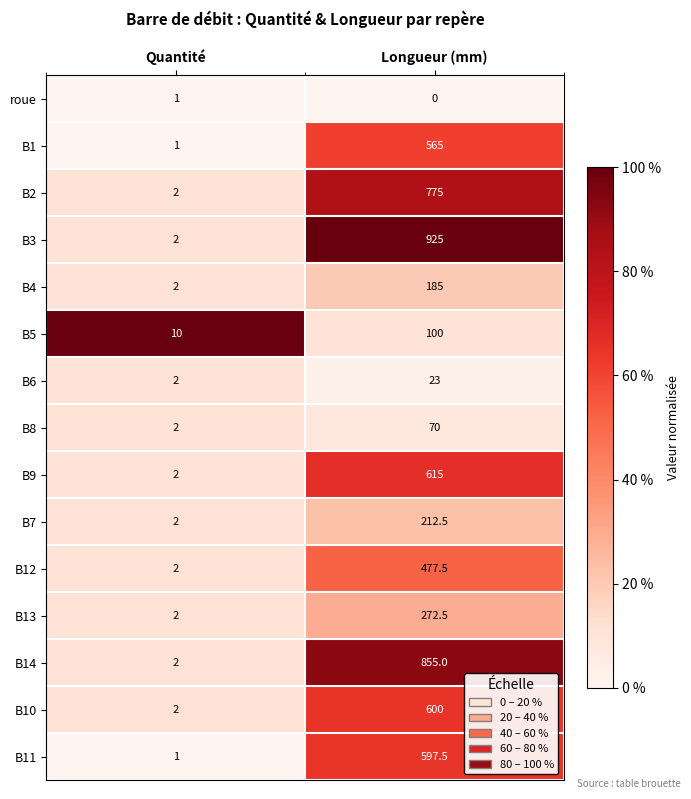

Rank the series at Longueur (mm) from highest to lowest value.

B3, B14, B2, B9, B10, B11, B1, B12, B13, B7, B4, B5, B8, B6, roue